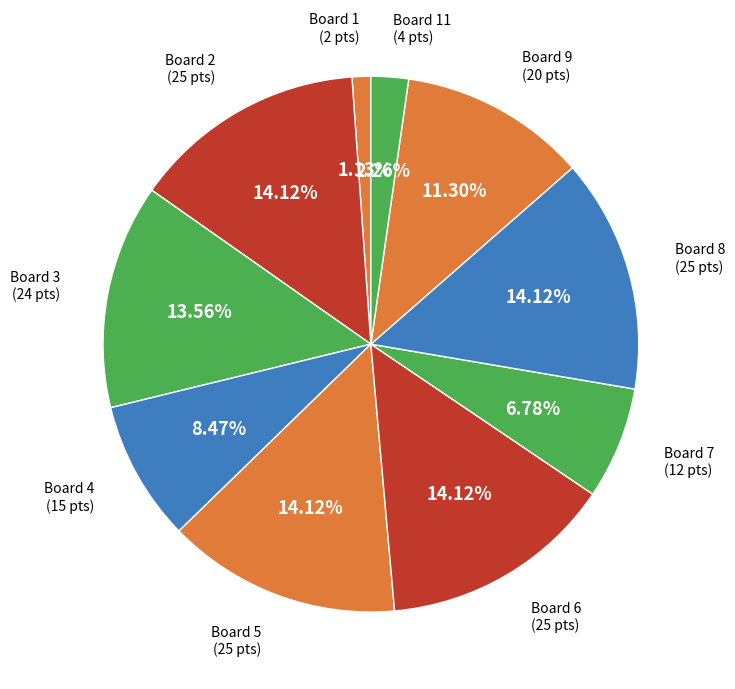

Between Board 1 and Board 3, which is larger?

Board 3